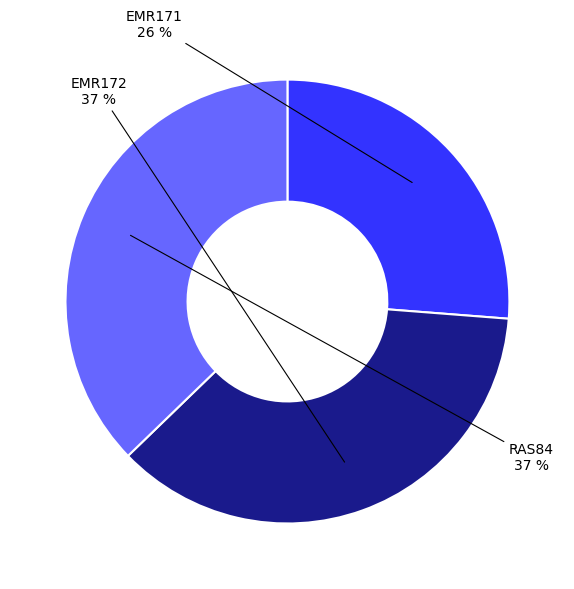

Which slice is the smallest?

EMR171